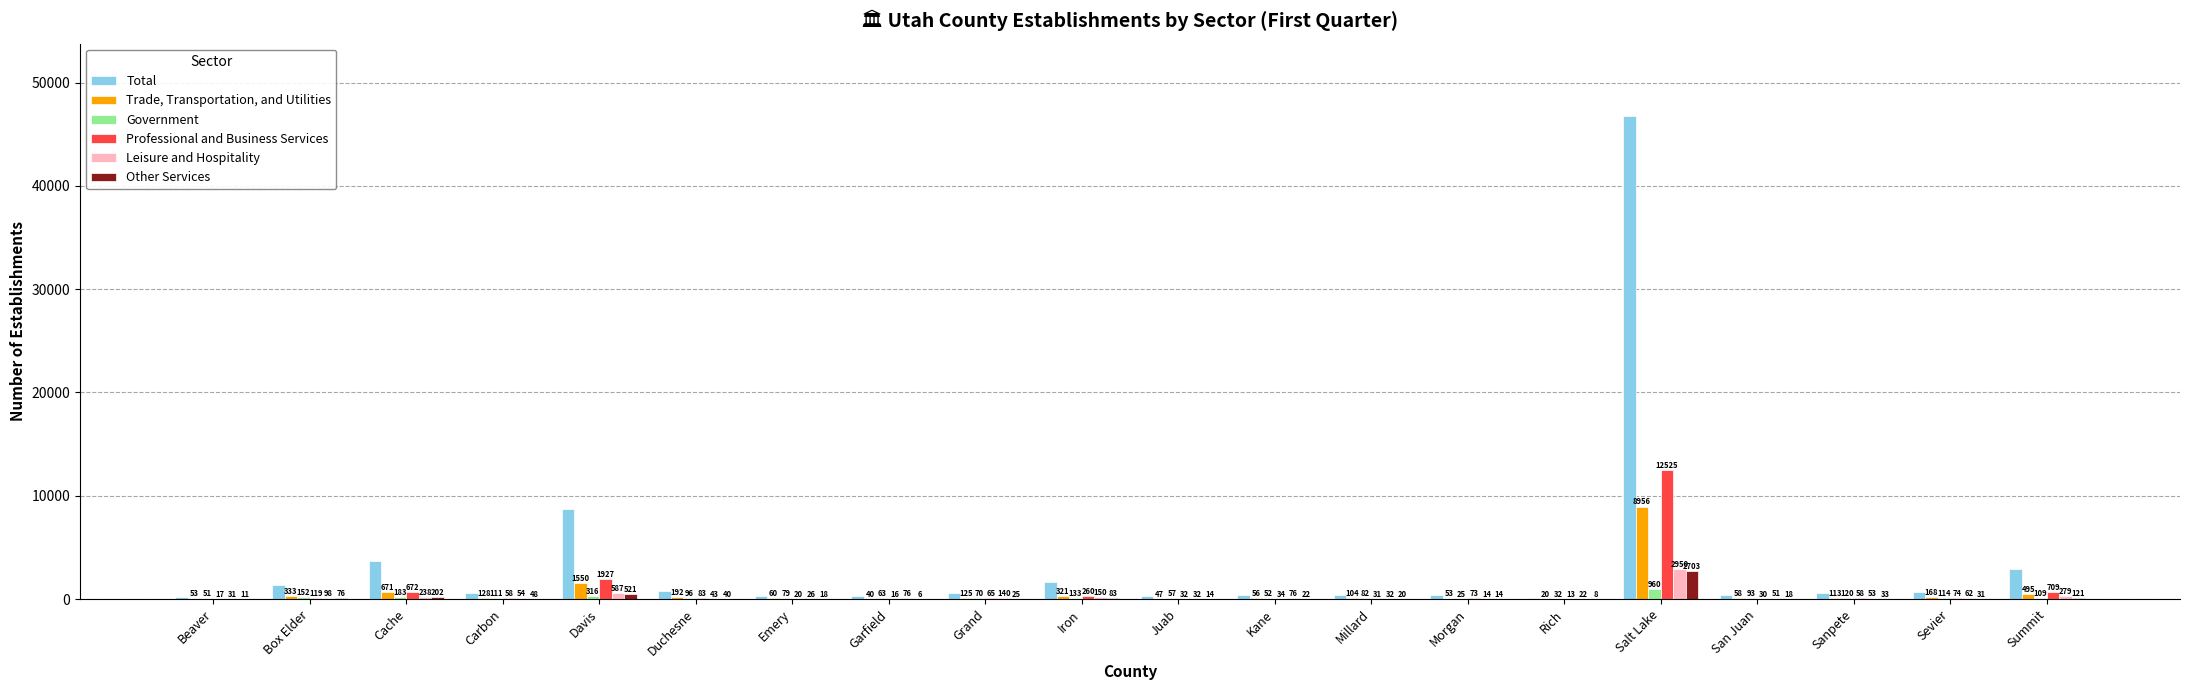

Which series changed the most between Emery and Grand?

Total